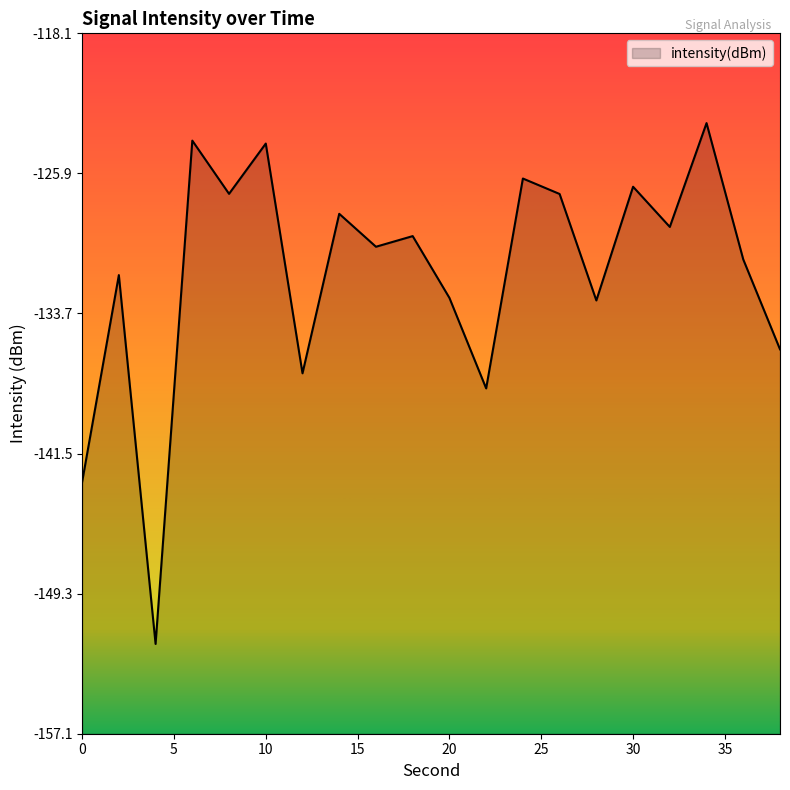

What is the value of the 7th point from the left?

-137.1